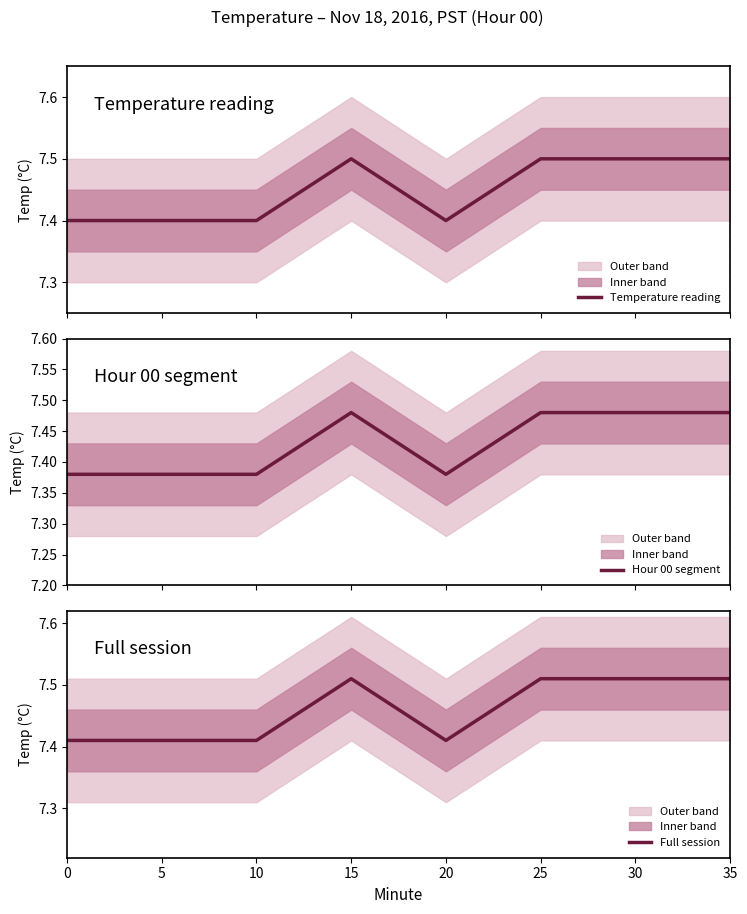

What is the average value of the Temperature reading series?

7.5